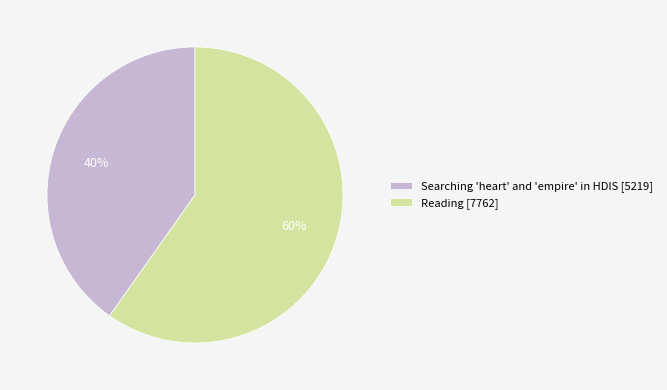

True or false: Searching 'heart' and 'empire' in HDIS accounts for 52% of the total.

False